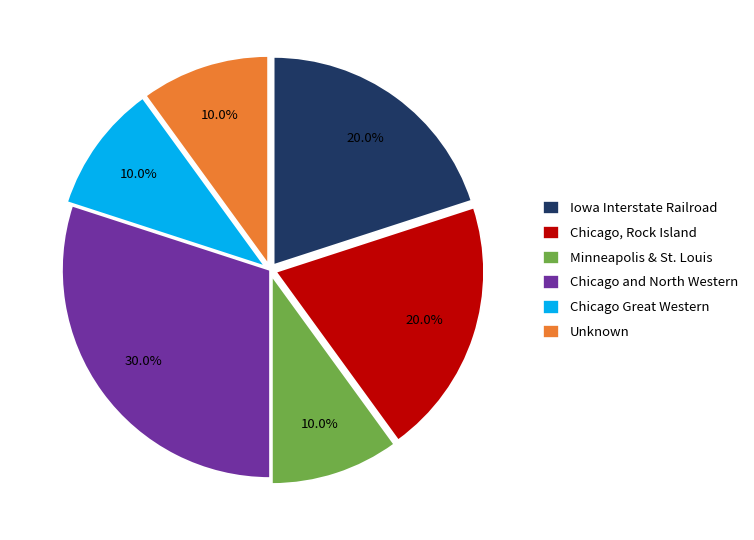

Which slice is the largest?

Chicago and North Western